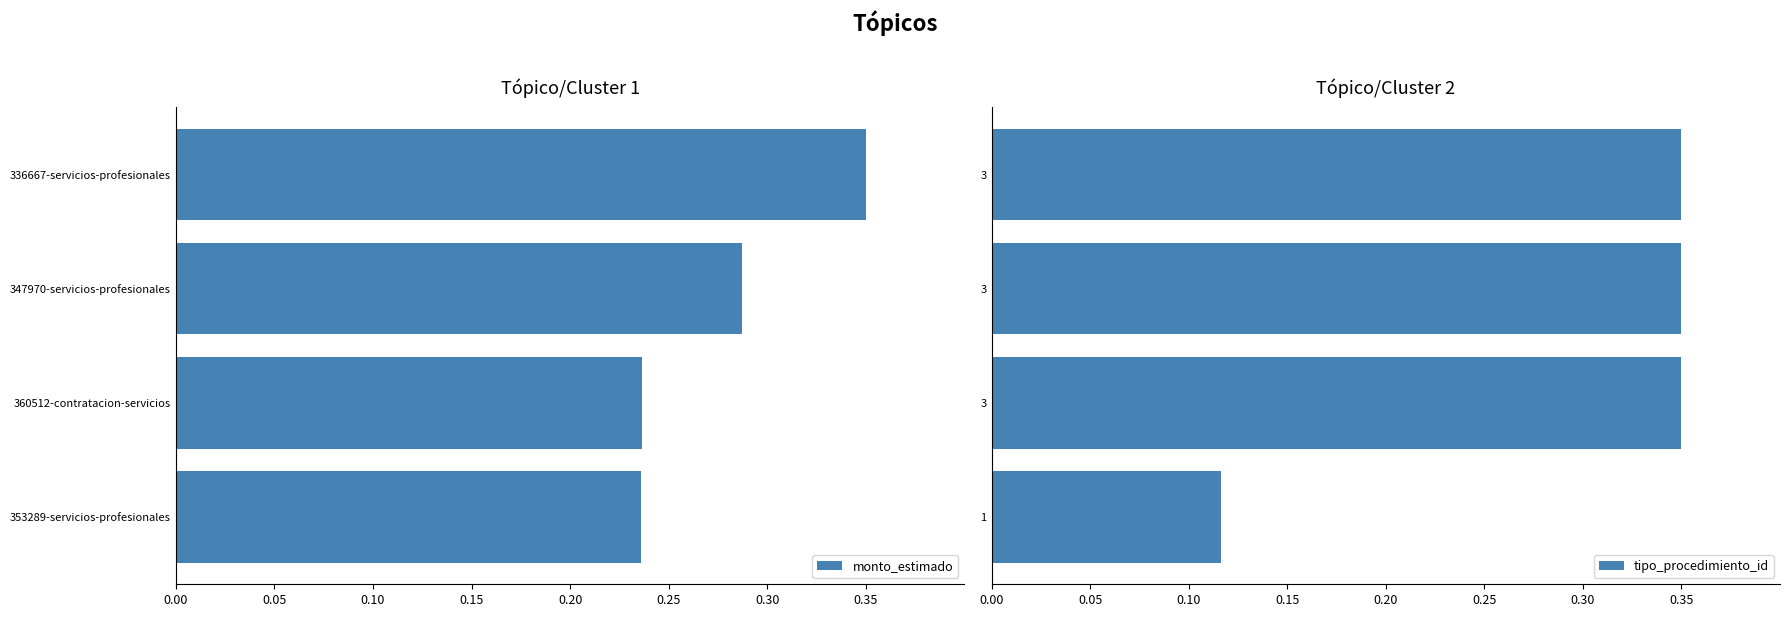

Reading left to right, what are all the values shown in this chart?

monto_estimado: 0.2	0.2	0.3	0.3
tipo_procedimiento_id: 0.1	0.3	0.3	0.3